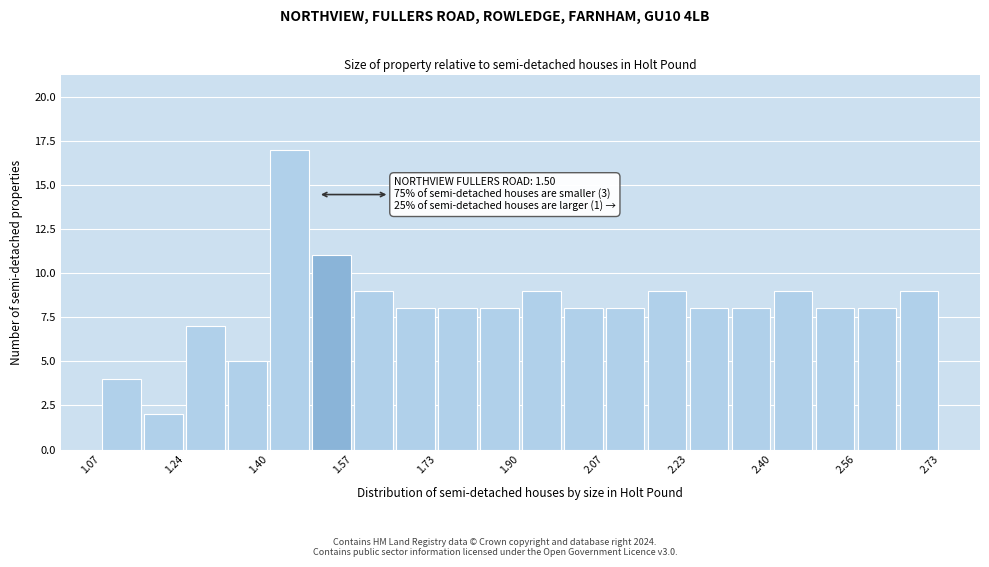

Which range on the x-axis has the tallest bar?

1.40 to 1.48